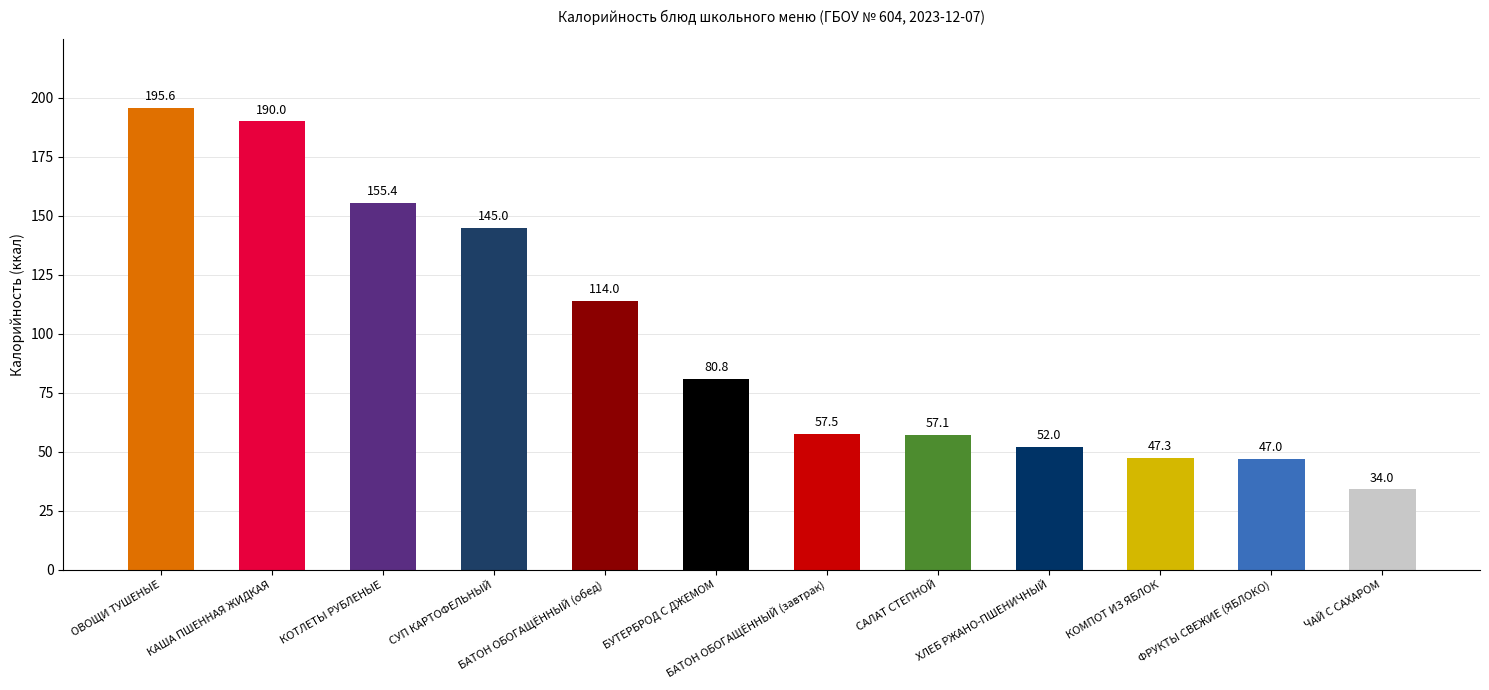

Count the number of values greater than 80.

6